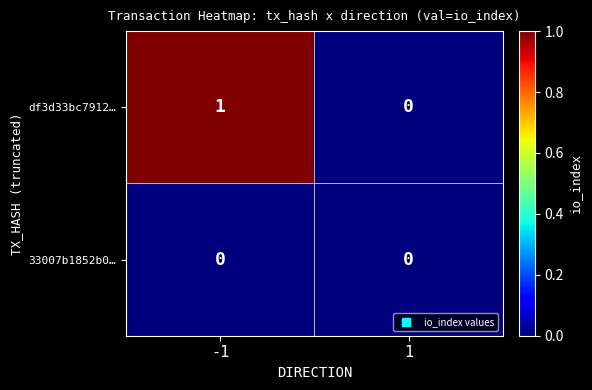

Count the number of categories in the chart.

2